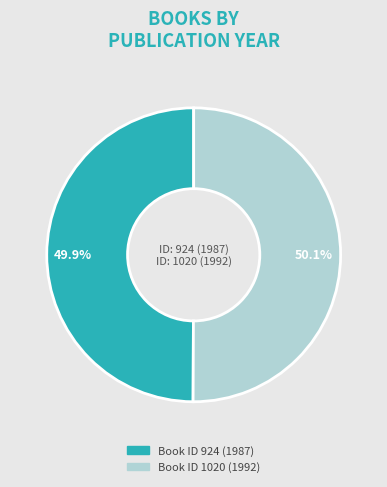

How many slices are in this pie chart?

2